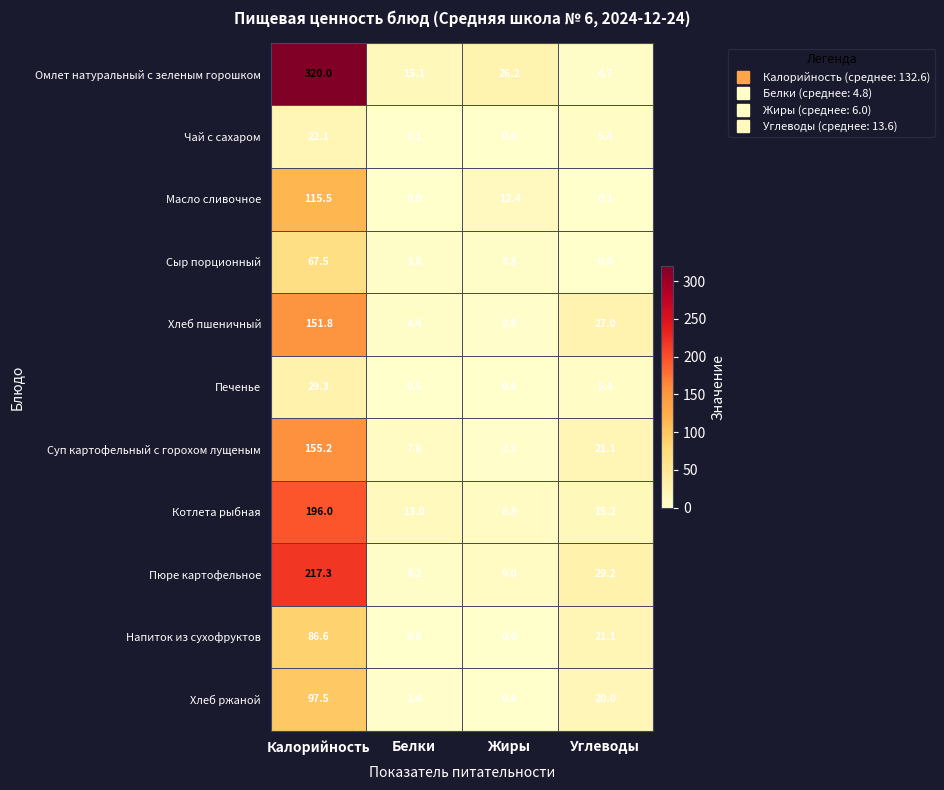

What is the difference between the highest and lowest values at Жиры?

26.2